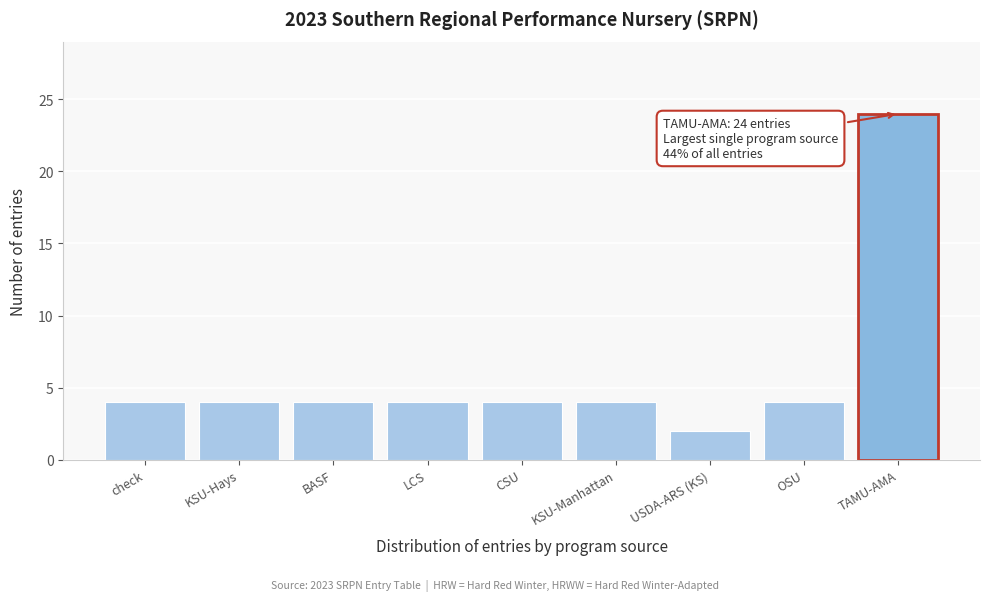

Reading right to left, list all the values displayed in this chart.

TAMU-AMA=24	OSU=4	USDA-ARS (KS)=2	KSU-Manhattan=4	CSU=4	LCS=4	BASF=4	KSU-Hays=4	check=4